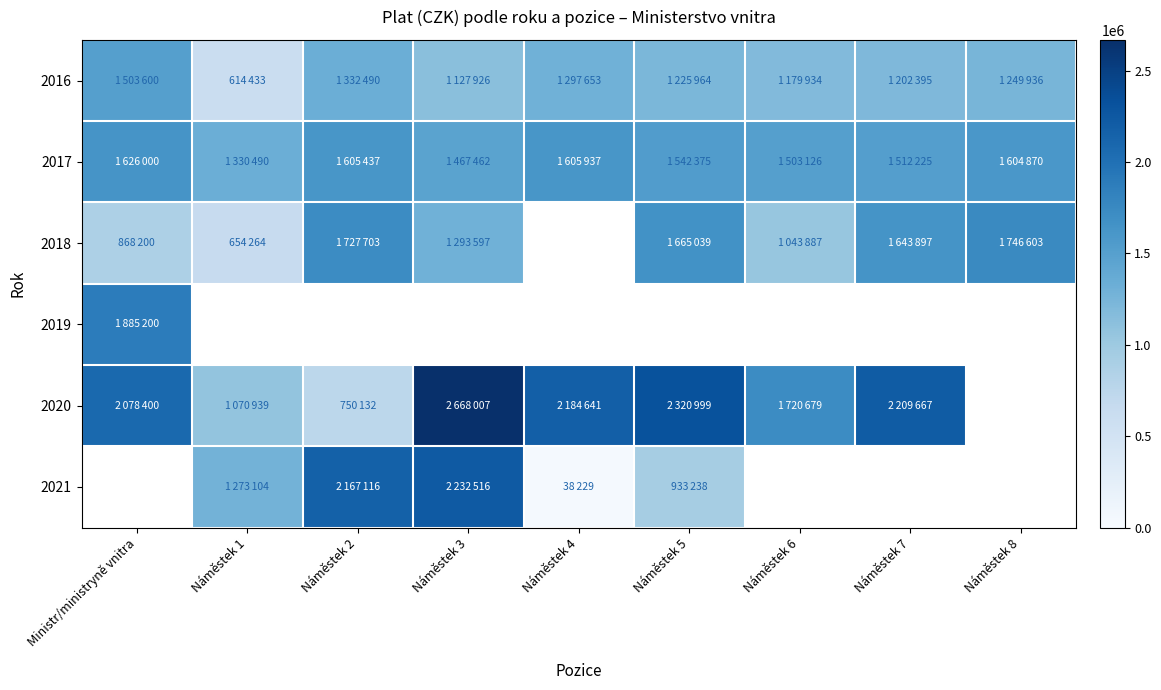

At which label does 2017 first exceed 1542375?

Ministr/ministryně vnitra